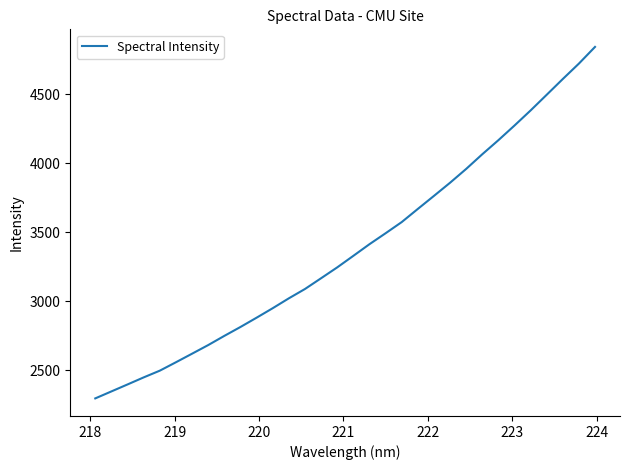

What is the greatest value displayed?

4843.0